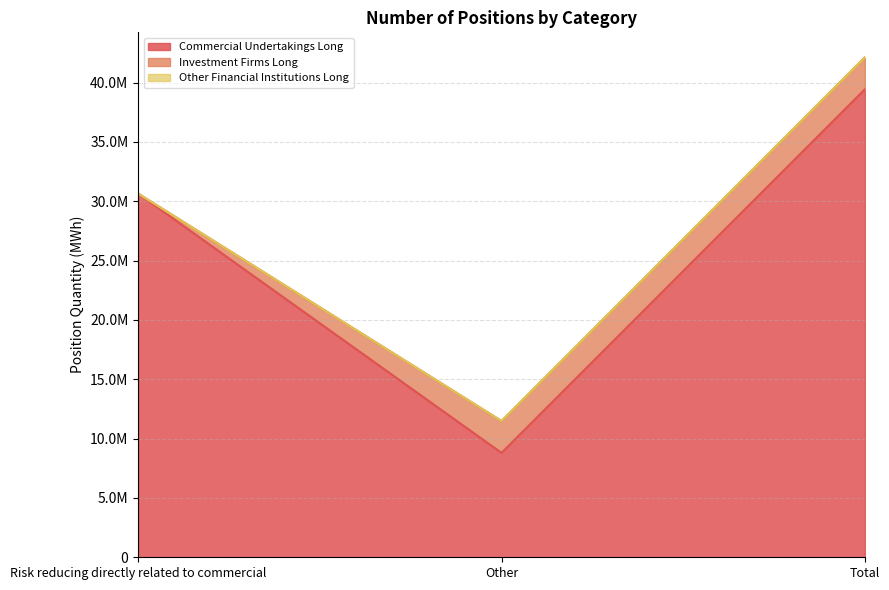

What is the label of the 1st point from the right?

Total